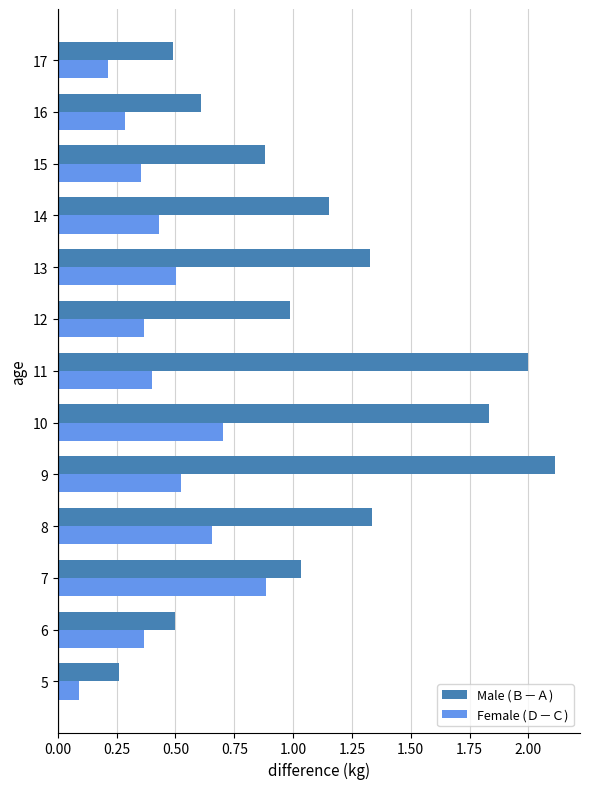

What is the maximum value shown in the chart?

2.1